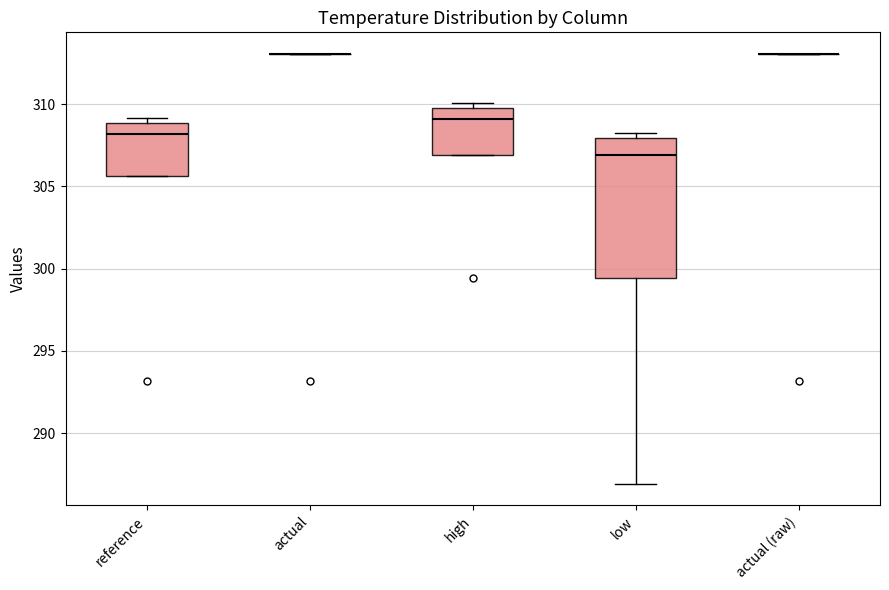

Reading left to right, transcribe this box plot: for each box, give where its median line is, the range the box spans, and where its two whiskers end, as read against the y-axis. The values are not printed on the chart, so give them approximately, as read against the axis.

reference: median 308.0, box 305.5 to 309.0, whiskers 305.5 to 309.0 (just above the box's upper edge)
actual: box collapsed to a line at 313.0, whiskers 313.0 to 313.0
high: median 309.0, box 307.0 to 310.0, whiskers 307.0 to 310.0 (just above the box's upper edge)
low: median 307.0, box 299.5 to 308.0, whiskers 287.0 to 308.0 (just above the box's upper edge)
actual (raw): box collapsed to a line at 313.0, whiskers 313.0 to 313.0